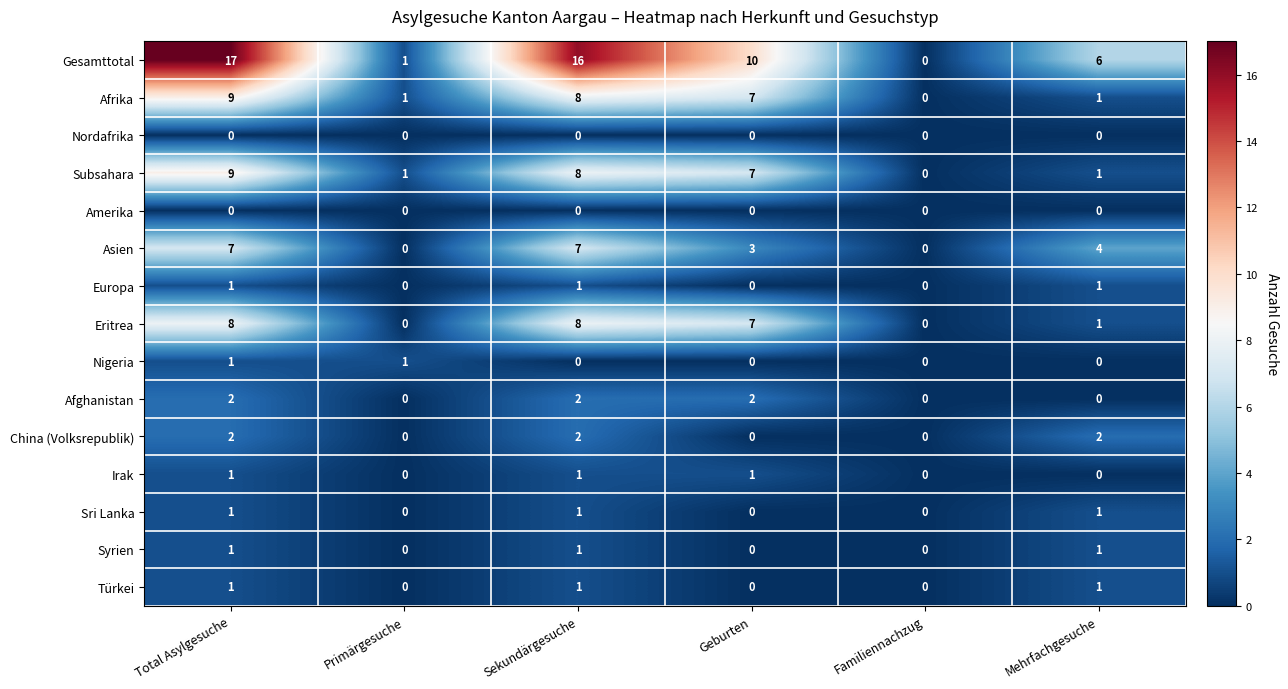

True or false: China (Volksrepublik) has a value of 2 at Total Asylgesuche.

True